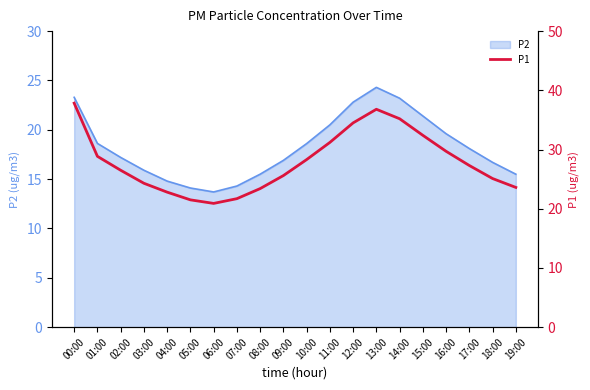

What is the greatest value displayed?

37.8